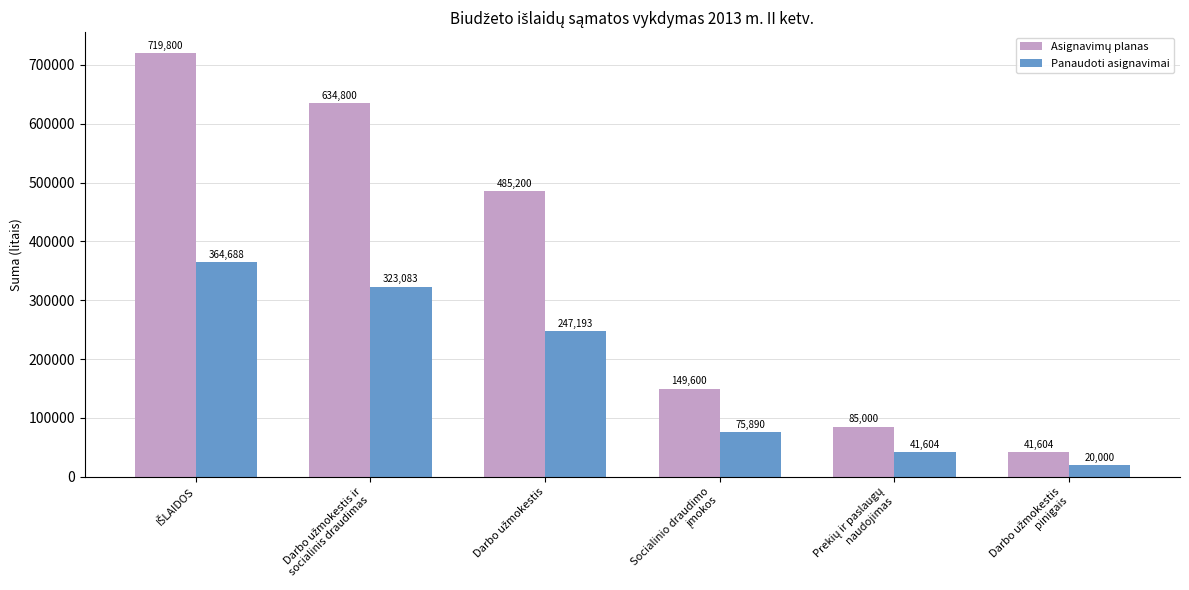

What is the difference between the second highest and minimum values in the Panaudoti asignavimai series?

303083